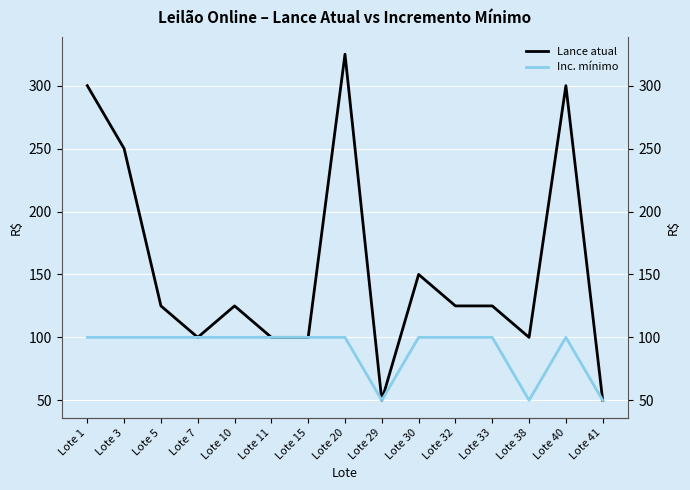

What is the spread (max minus min) of values at Lote 32?

25